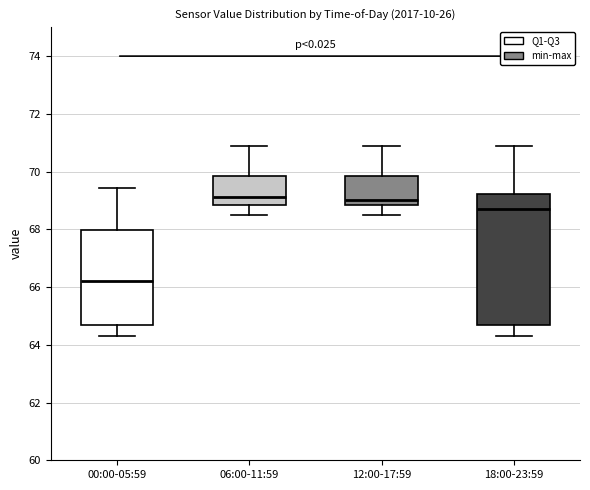

Reading left to right, transcribe this box plot: for each box, give where its median line is, the range the box spans, and where its two whiskers end, as read against the y-axis. The values are not printed on the chart, so give them approximately, as read against the axis.

00:00-05:59: median 66.2, box 64.6 to 68.0, whiskers 64.4 to 69.4
06:00-11:59: median 69.2, box 68.8 to 69.8, whiskers 68.6 to 70.8
12:00-17:59: median 69.0, box 68.8 to 69.8, whiskers 68.6 to 70.8
18:00-23:59: median 68.6, box 64.6 to 69.2, whiskers 64.4 to 70.8